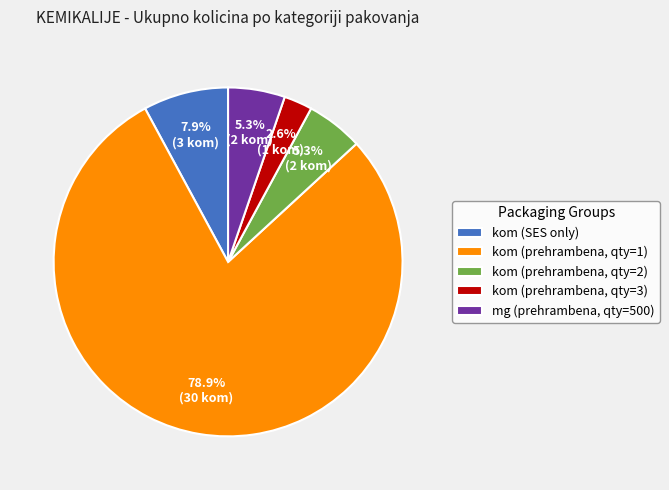

Does mg (prehrambena, qty=500) account for over 50% of the chart?

No